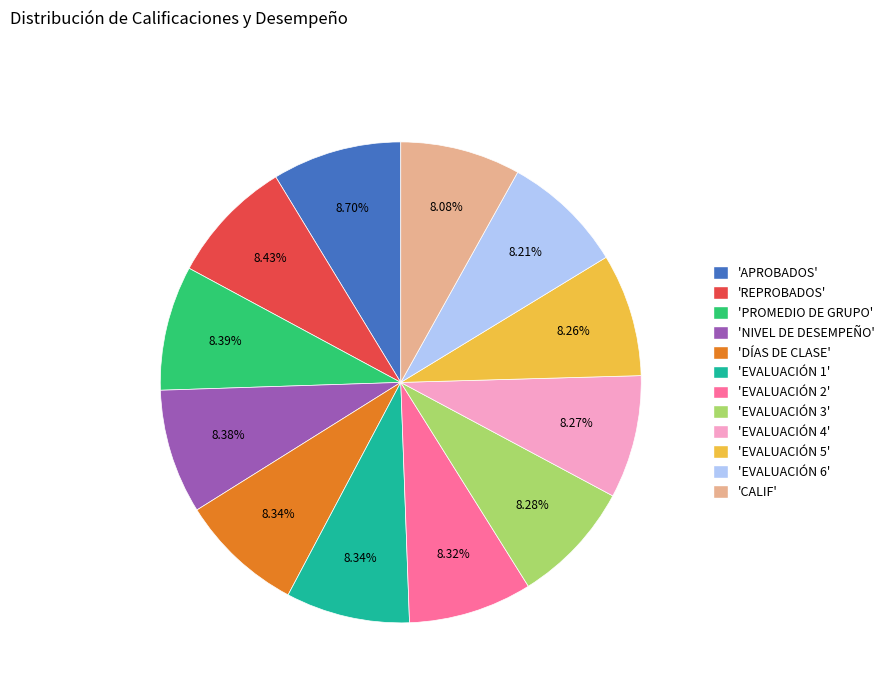

Is the sum of 'REPROBADOS' and 'CALIF' greater than half?

No